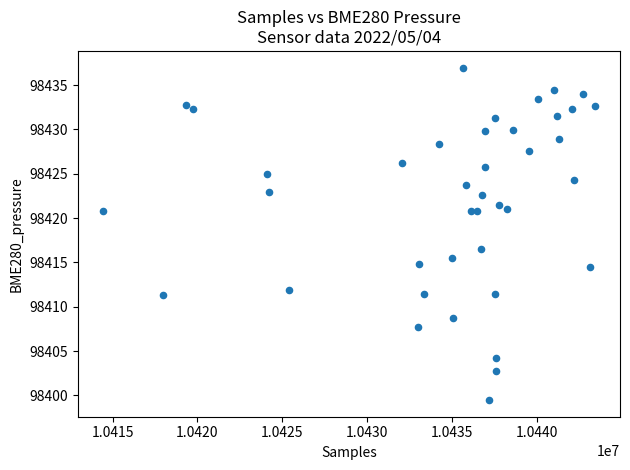

What Y value in the scatter plot is closest to 98418?

98416.5